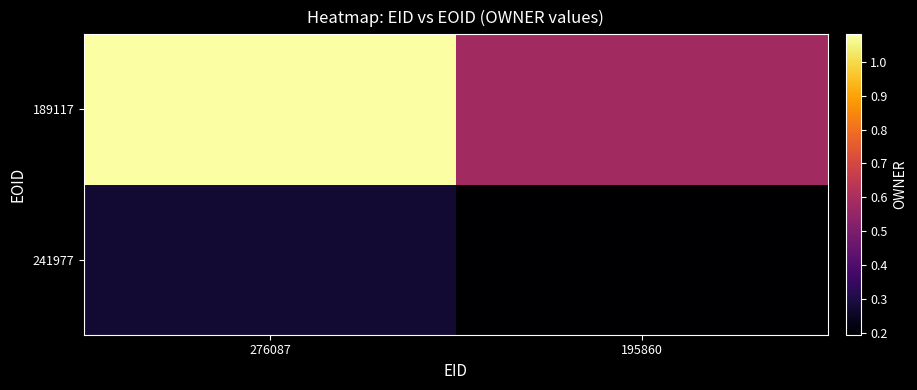

Reading left to right, transcribe all the data shown in this chart.

241977: 276087=276087	195860=195860
189117: 276087=1080271	195860=582287